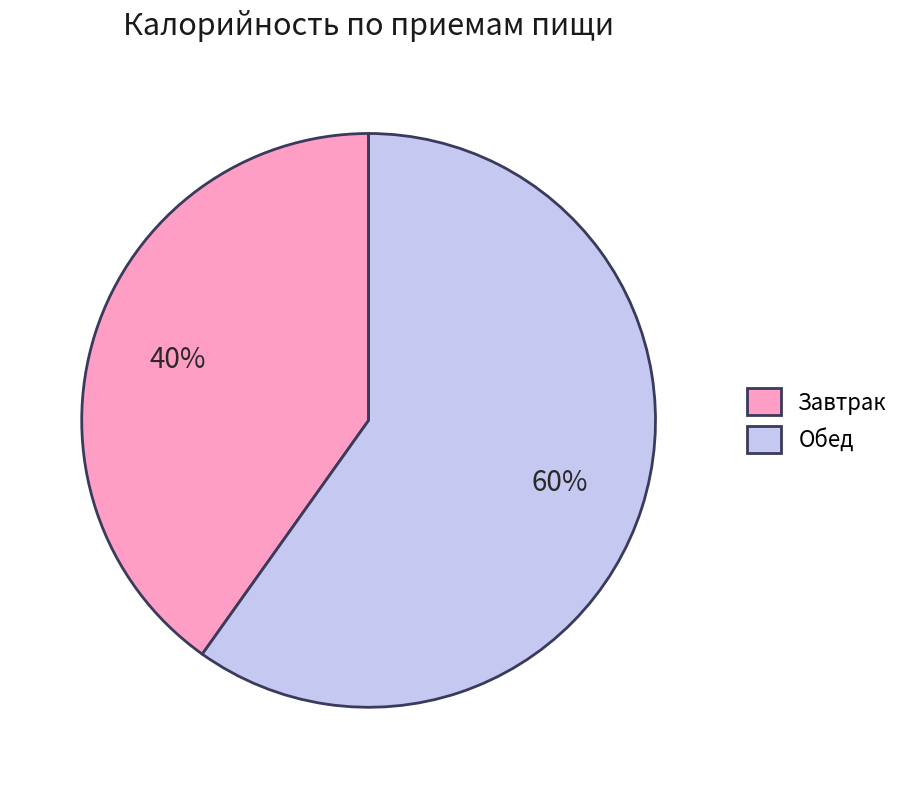

What percentage is the Обед slice, to the nearest percent?

60%